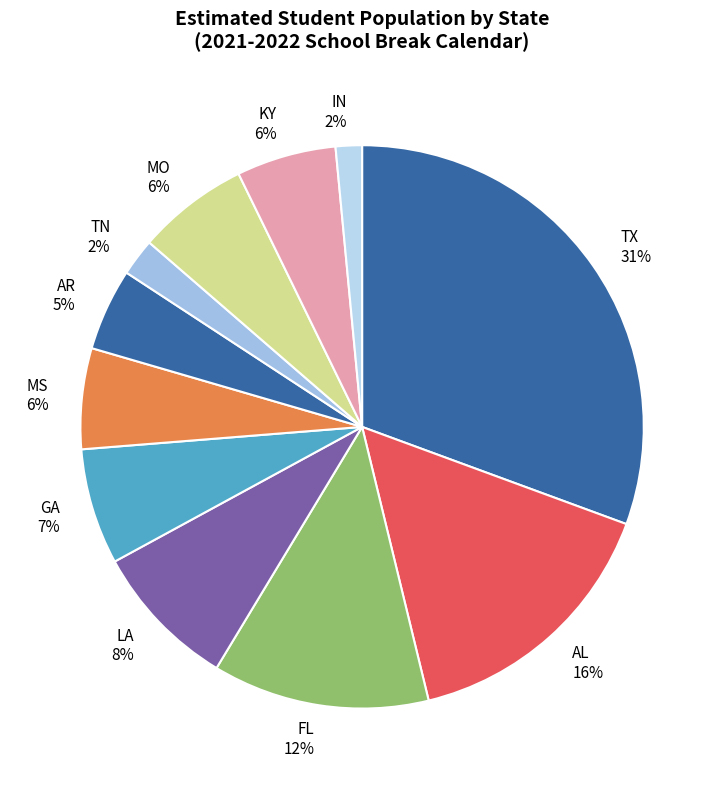

To the nearest percent, what is the difference between the largest and smallest slice percentages?

29%